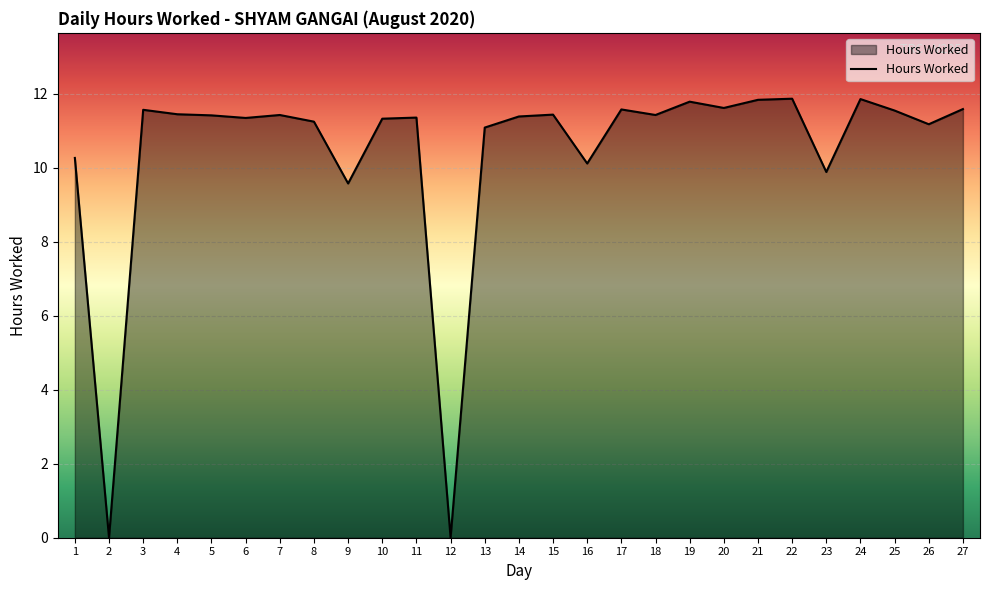

What is the difference between the values at 4 and 16?

1.3